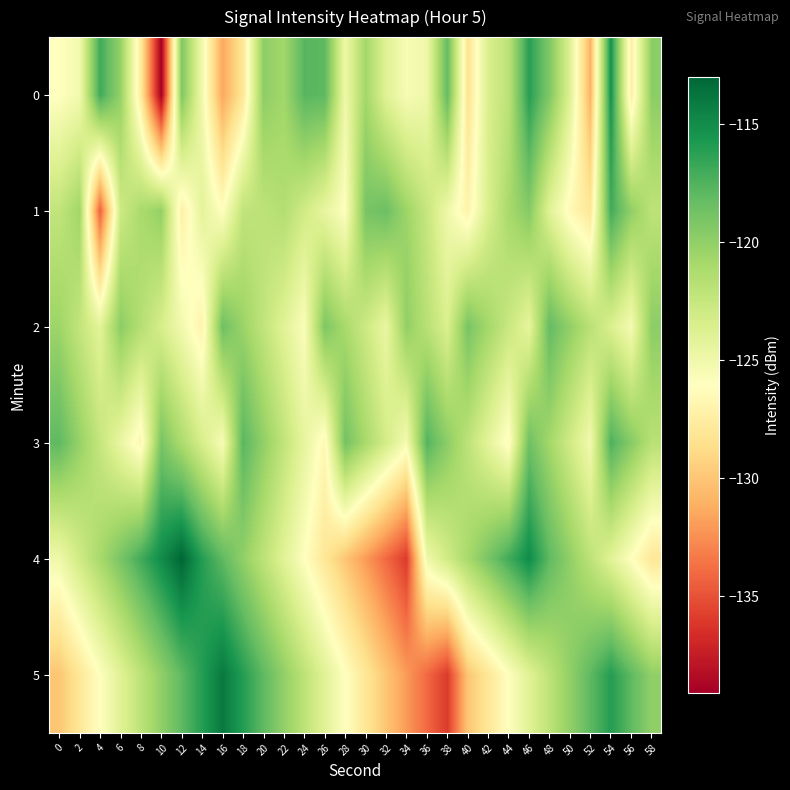

At which category does the chart reach its minimum across all series?

10